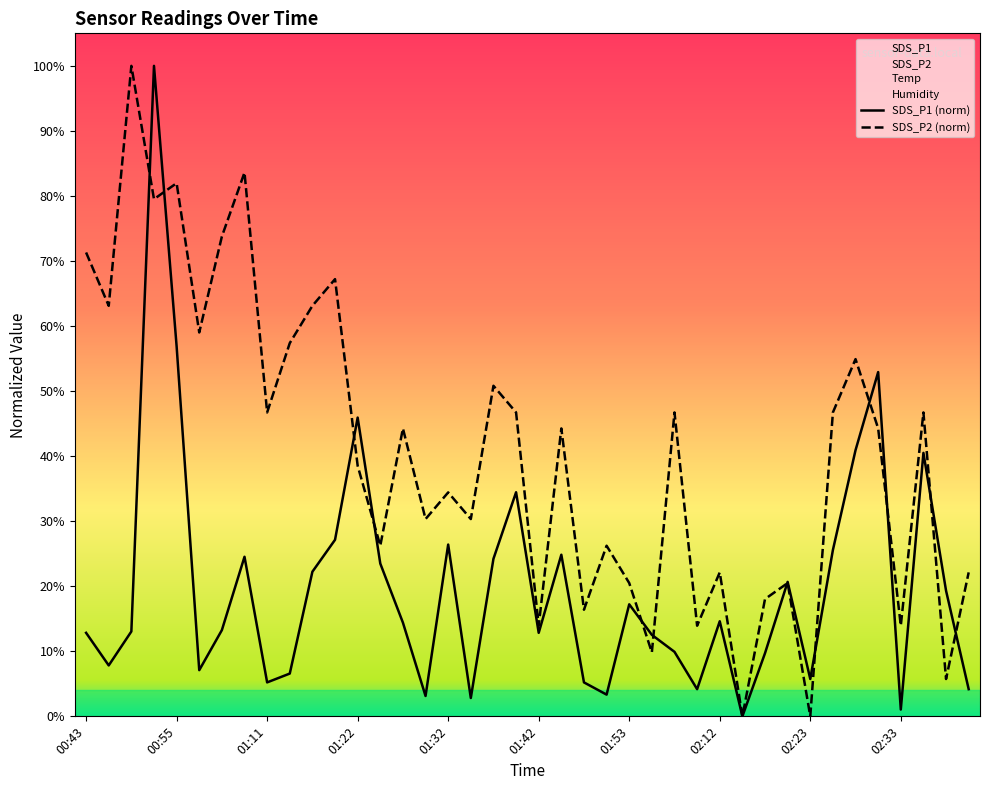

Is it true that SDS_P2 equals 1.0 at 00:51?

True